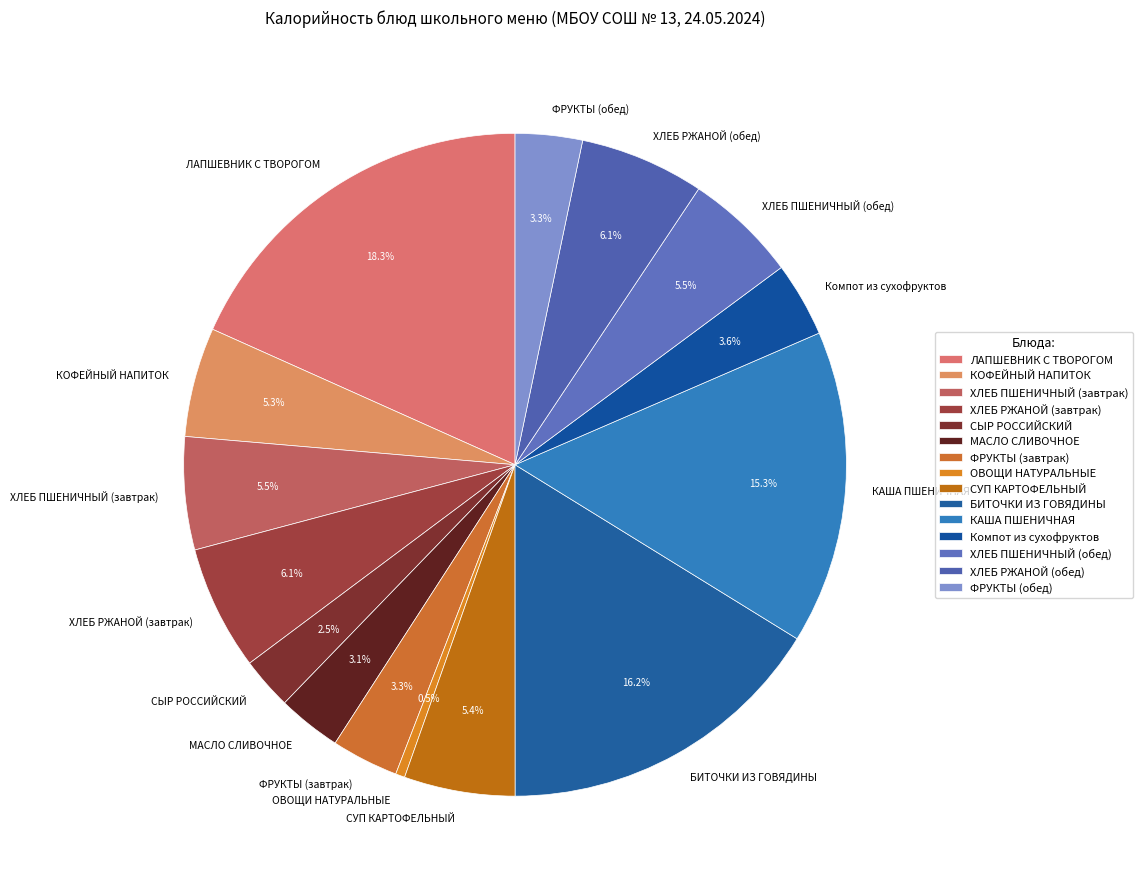

How many slices are in this pie chart?

15